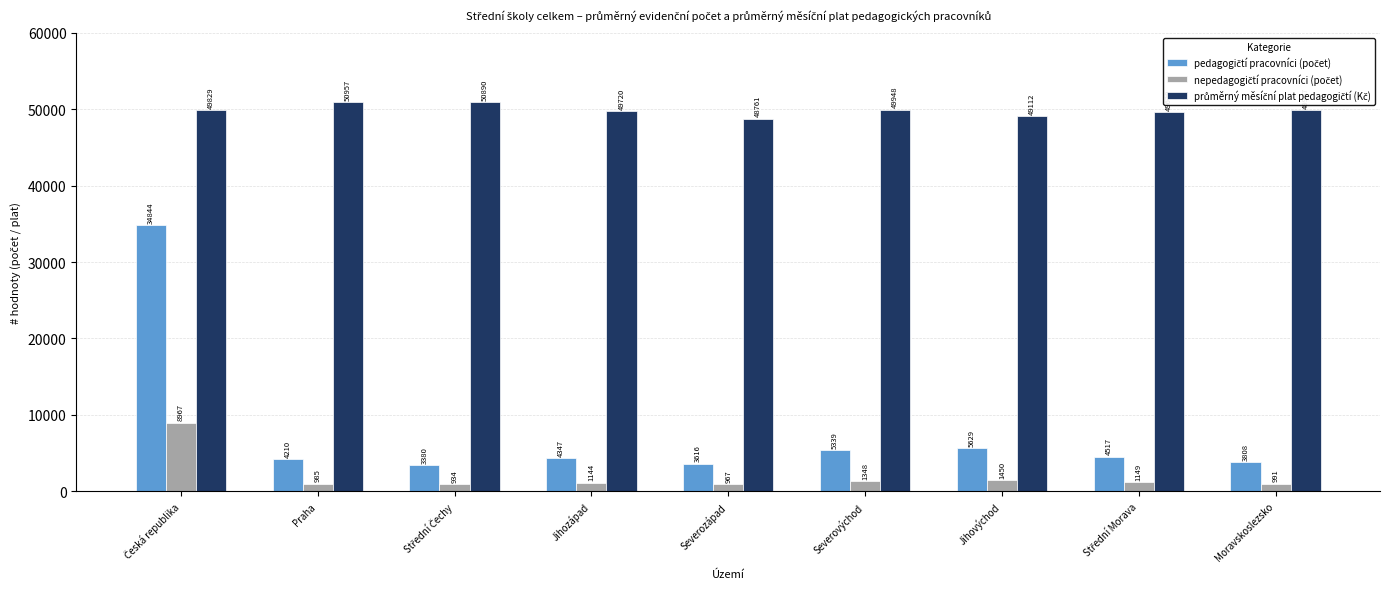

What is the greatest value displayed?

50956.7